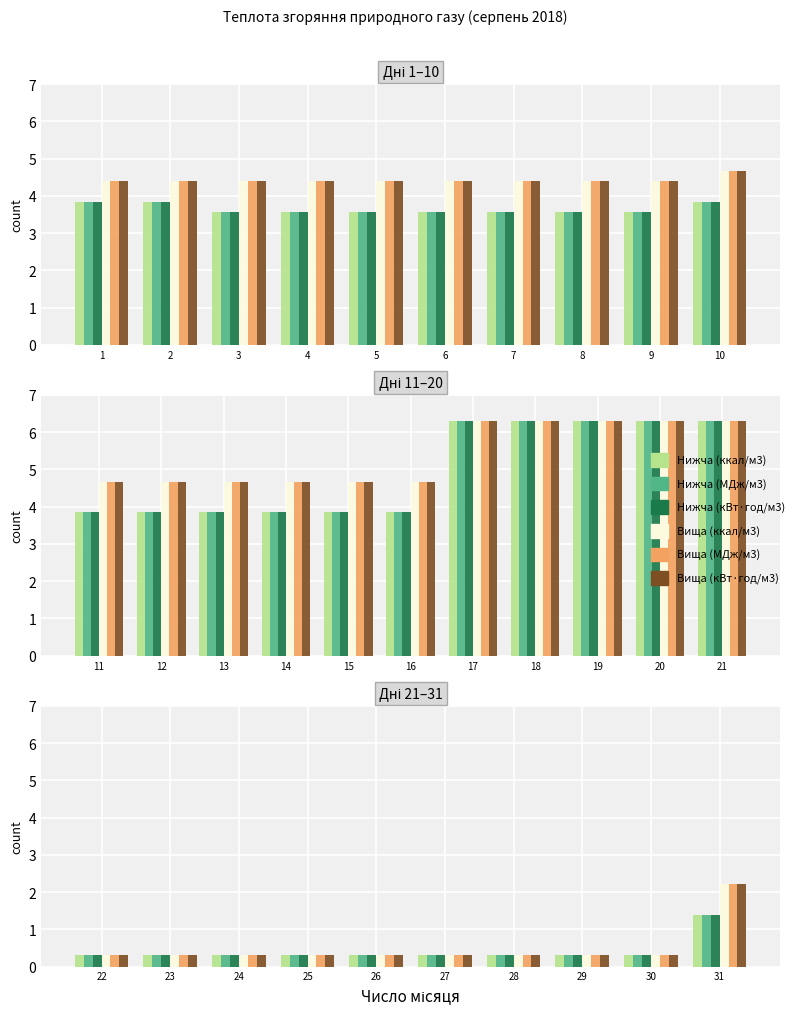

Is it true that Вища теплота згоряння (МДж/м3) equals 0.4 at 28?

False